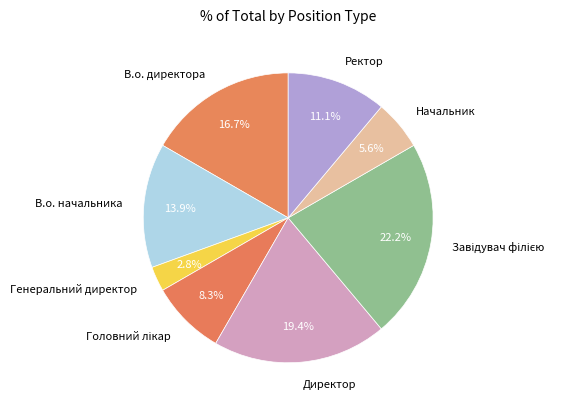

Is Ректор the majority of the pie?

No